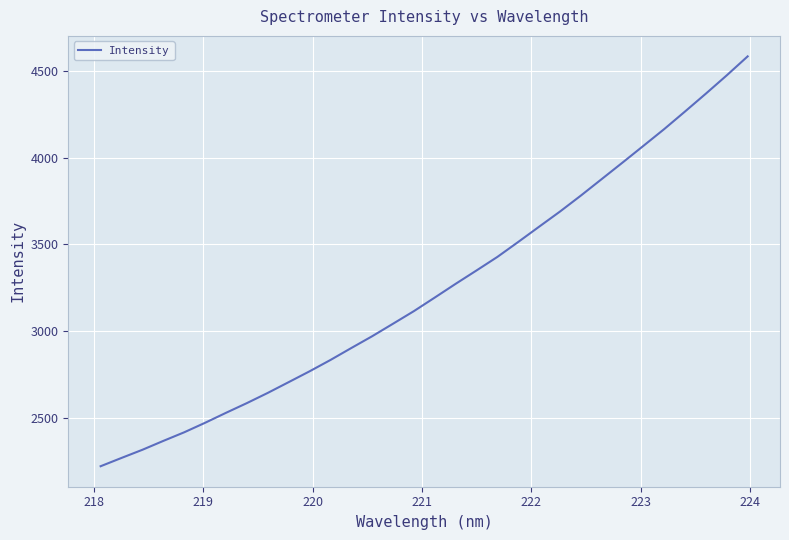

What is the average value?

3242.9